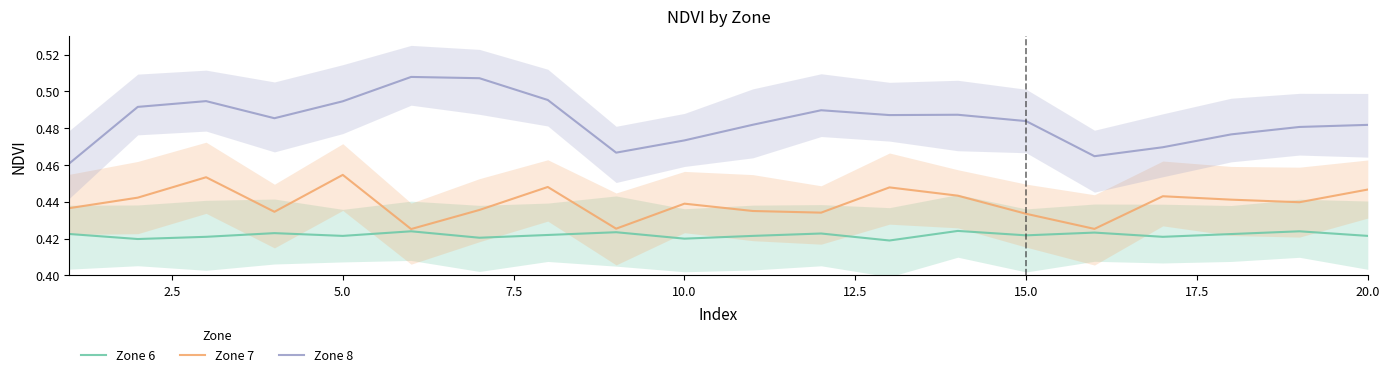

Count the number of data series in this chart.

3